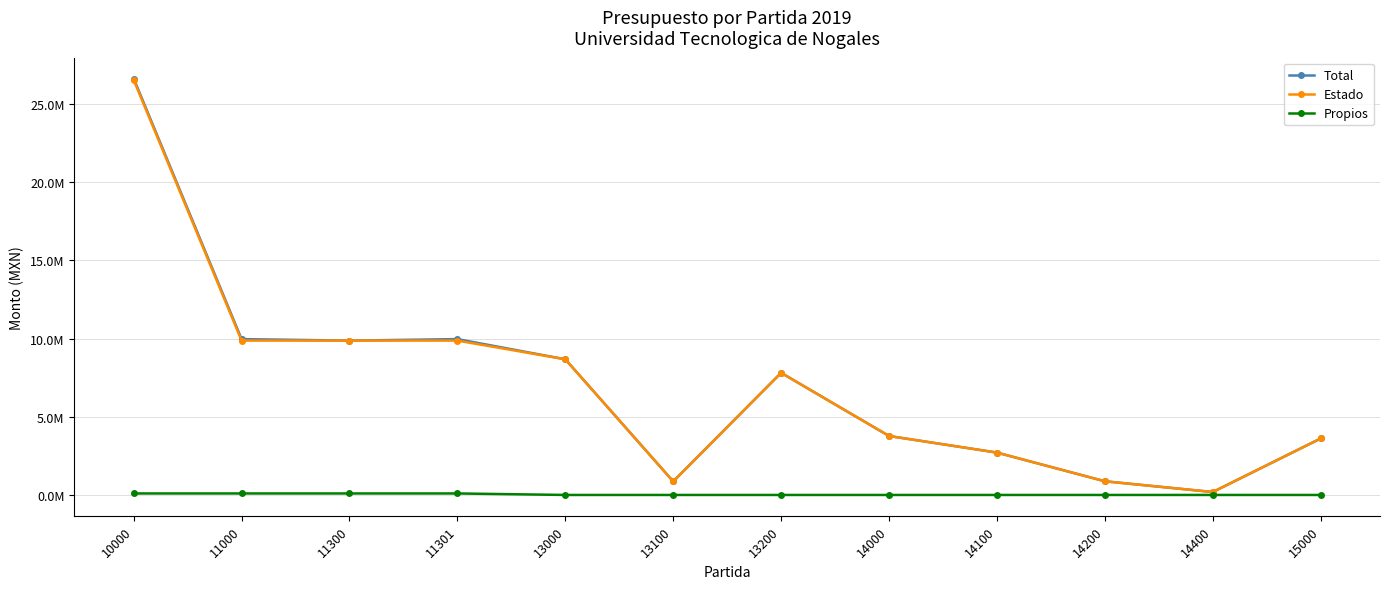

Is the value of Propios at 11301 greater than the value of Estado at 14400?

No